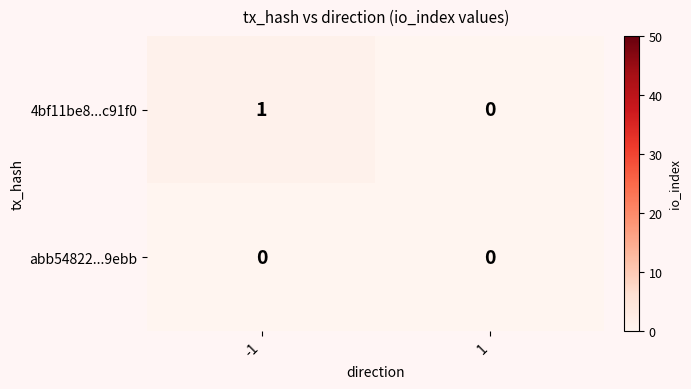

Between -1 and 1, which series saw the biggest shift?

4bf11be8...c91f0